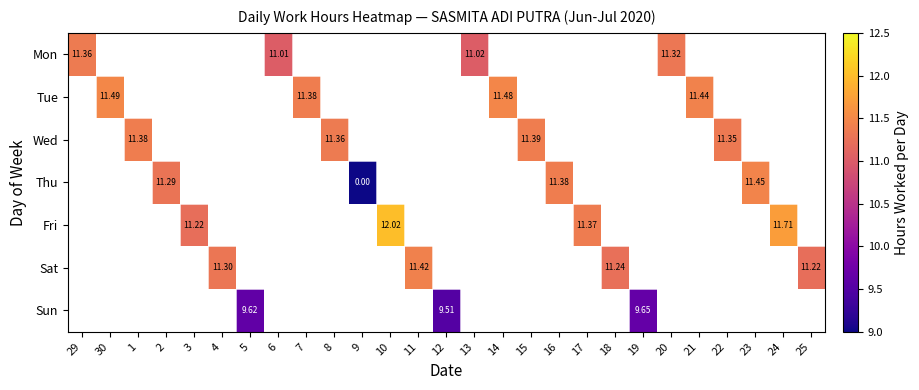

Which has a higher value, 2 or 7?

7